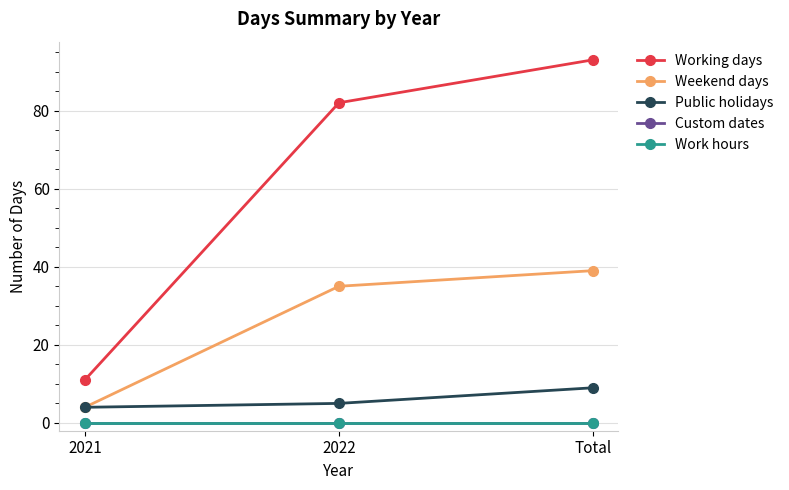

Is the value of Weekend days at Total greater than the value of Working days at 2021?

Yes